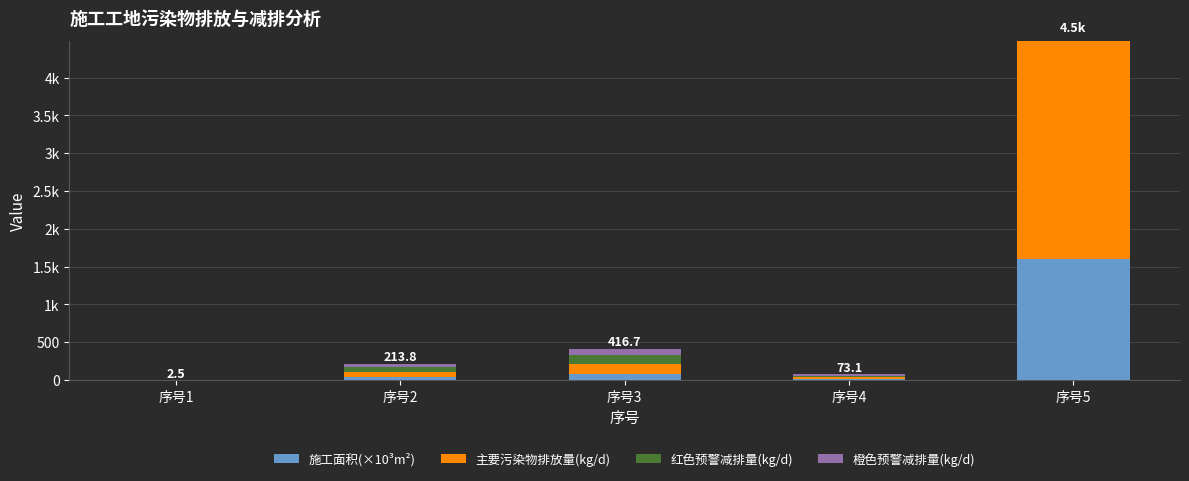

What are all the series names shown in the legend?

施工面积(×10³m²), 主要污染物排放量(kg/d), 红色预警减排量(kg/d), 橙色预警减排量(kg/d)